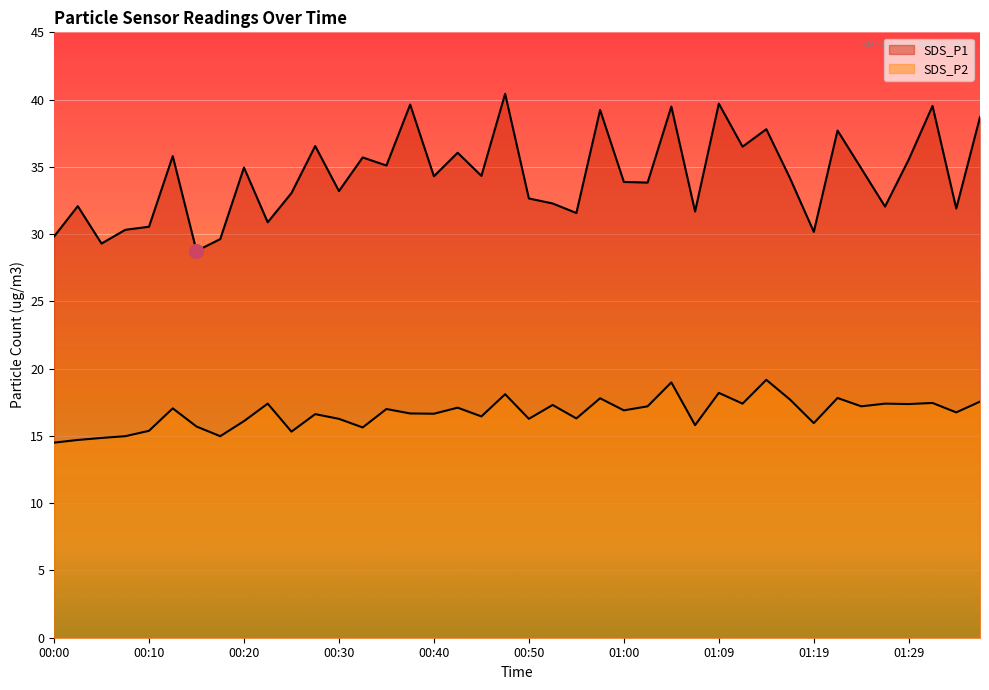

Where is the first local maximum for SDS_P1?

00:03